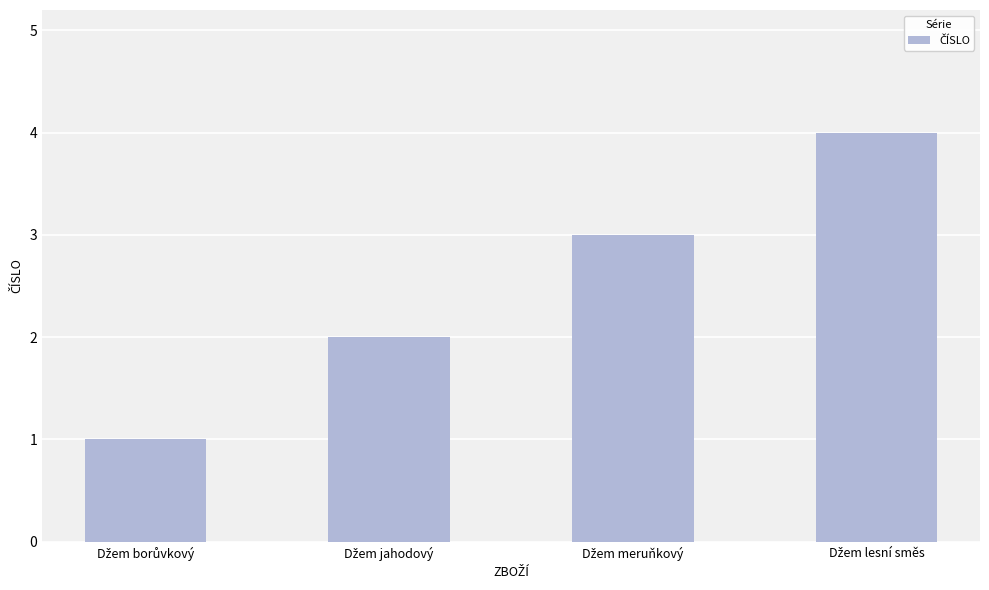

Reading left to right, transcribe all the data shown in this chart.

1	2	3	4